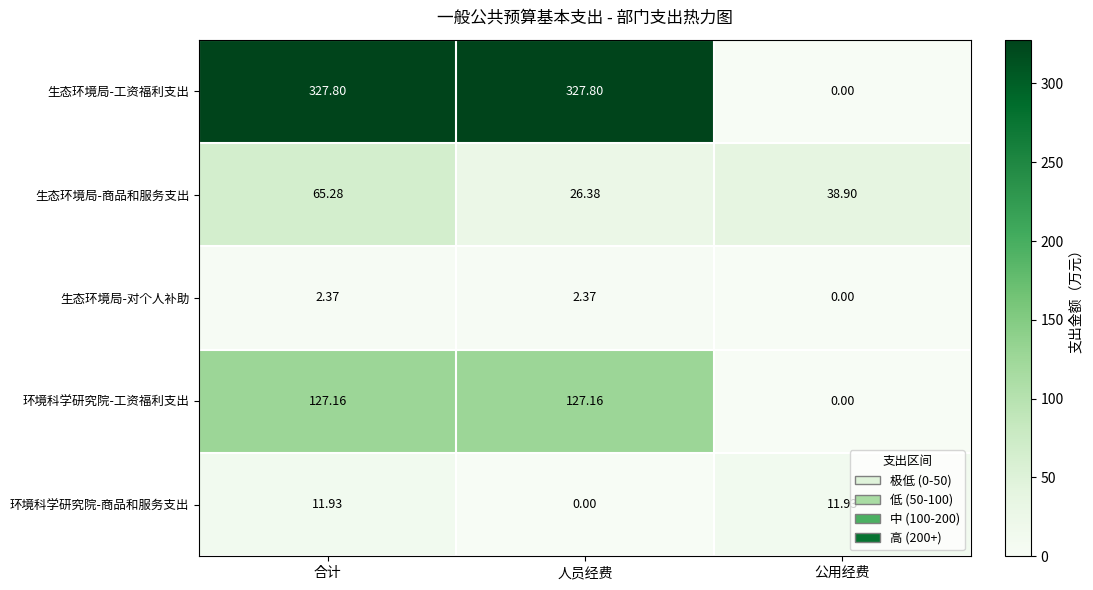

Between 合计 and 人员经费, which series saw the biggest shift?

生态环境局-商品和服务支出